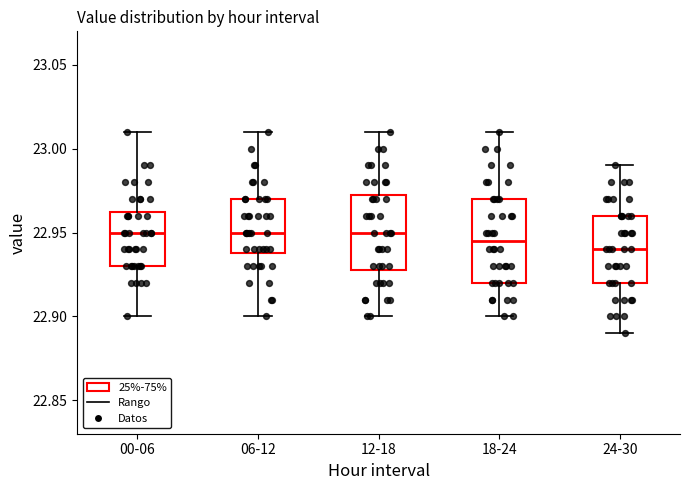

Reading left to right, read every box against the y-axis: the position of its median line, the range the box covers, and the ends of its whiskers. The values are not printed on the chart, so give them approximately, as read against the axis.

00-06: median 22.950, box 22.930 to 22.965, whiskers 22.900 to 23.010
06-12: median 22.950, box 22.940 to 22.970, whiskers 22.900 to 23.010
12-18: median 22.950, box 22.930 to 22.975, whiskers 22.900 to 23.010
18-24: median 22.945, box 22.920 to 22.970, whiskers 22.900 to 23.010
24-30: median 22.940, box 22.920 to 22.960, whiskers 22.890 to 22.990